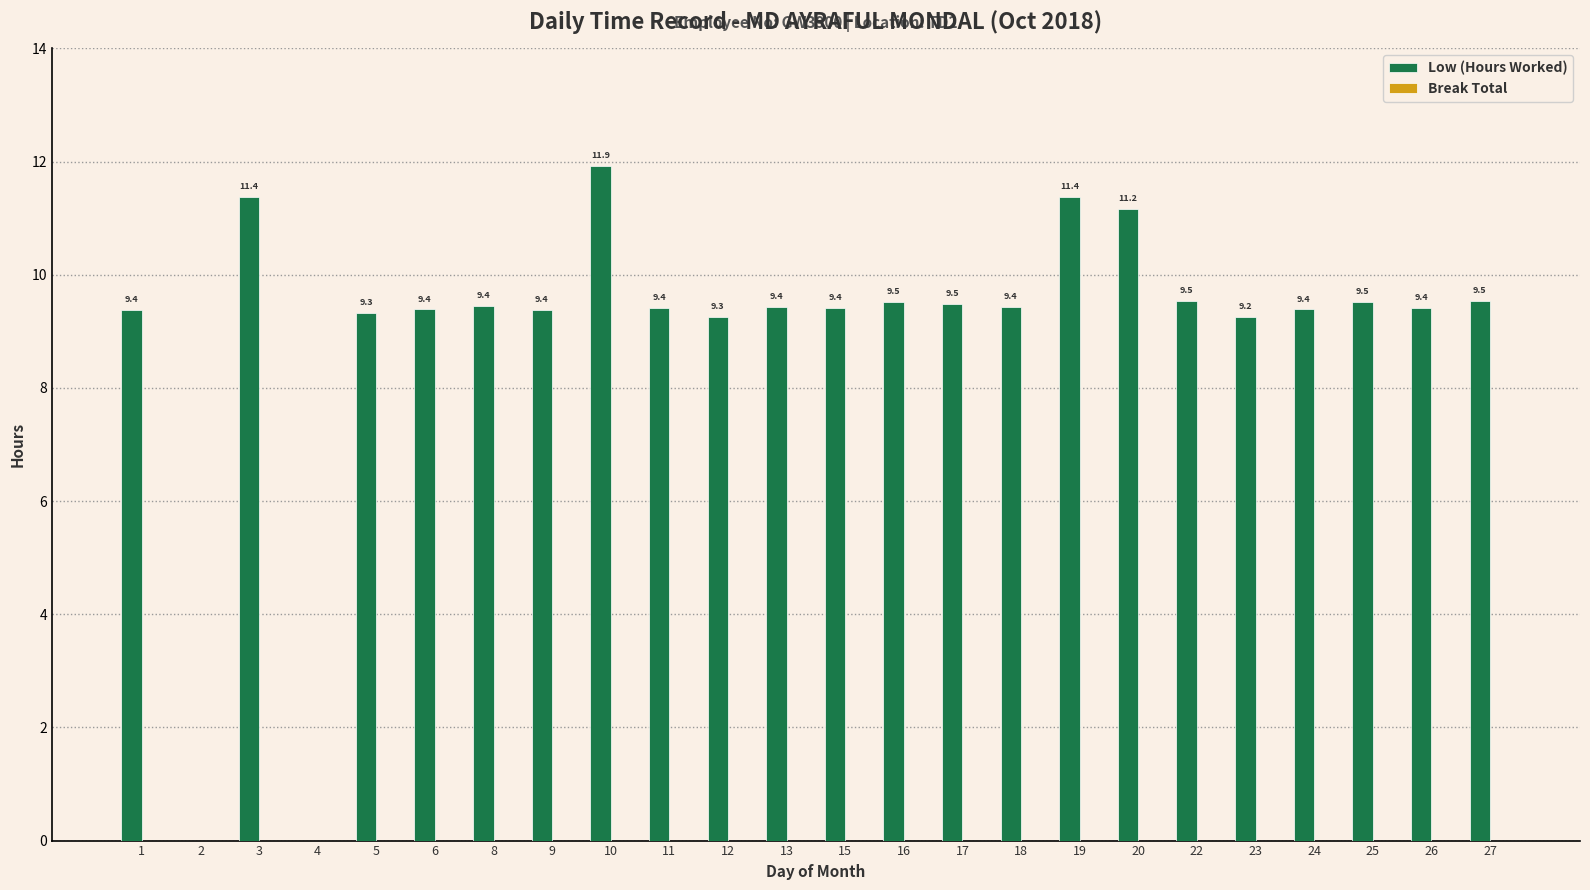

Read the value at 22.

9.5